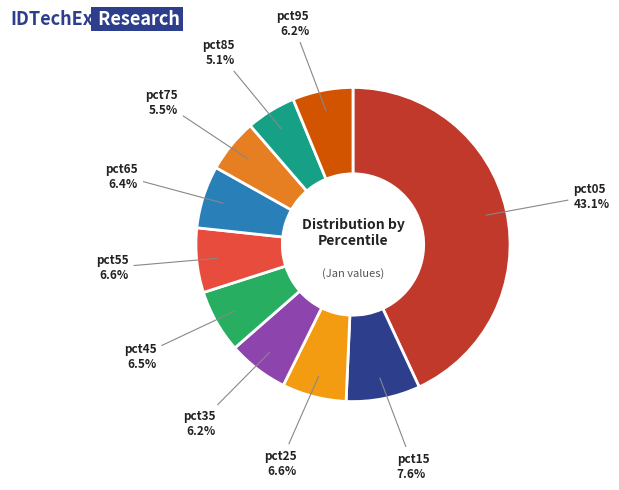

Does any single category account for the majority?

No